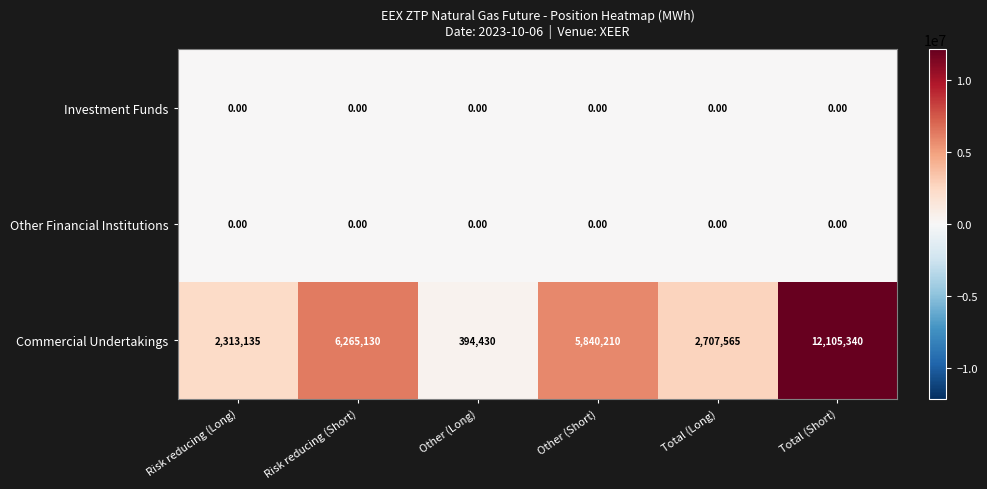

How many data points does each series have?

6